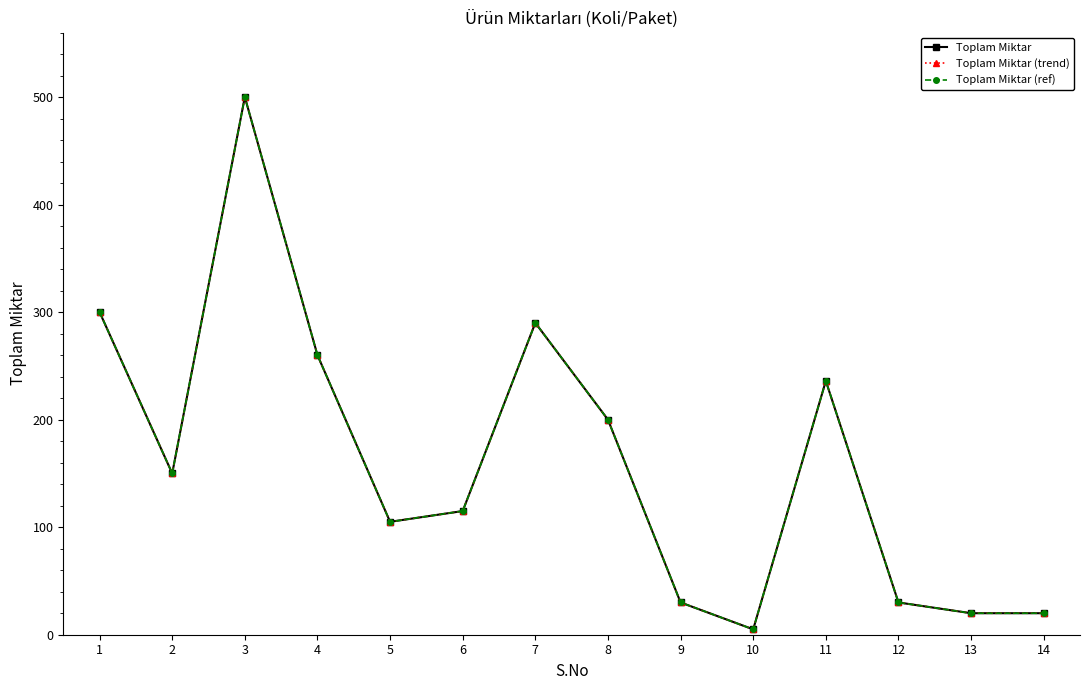

How many lines are shown in the chart?

3